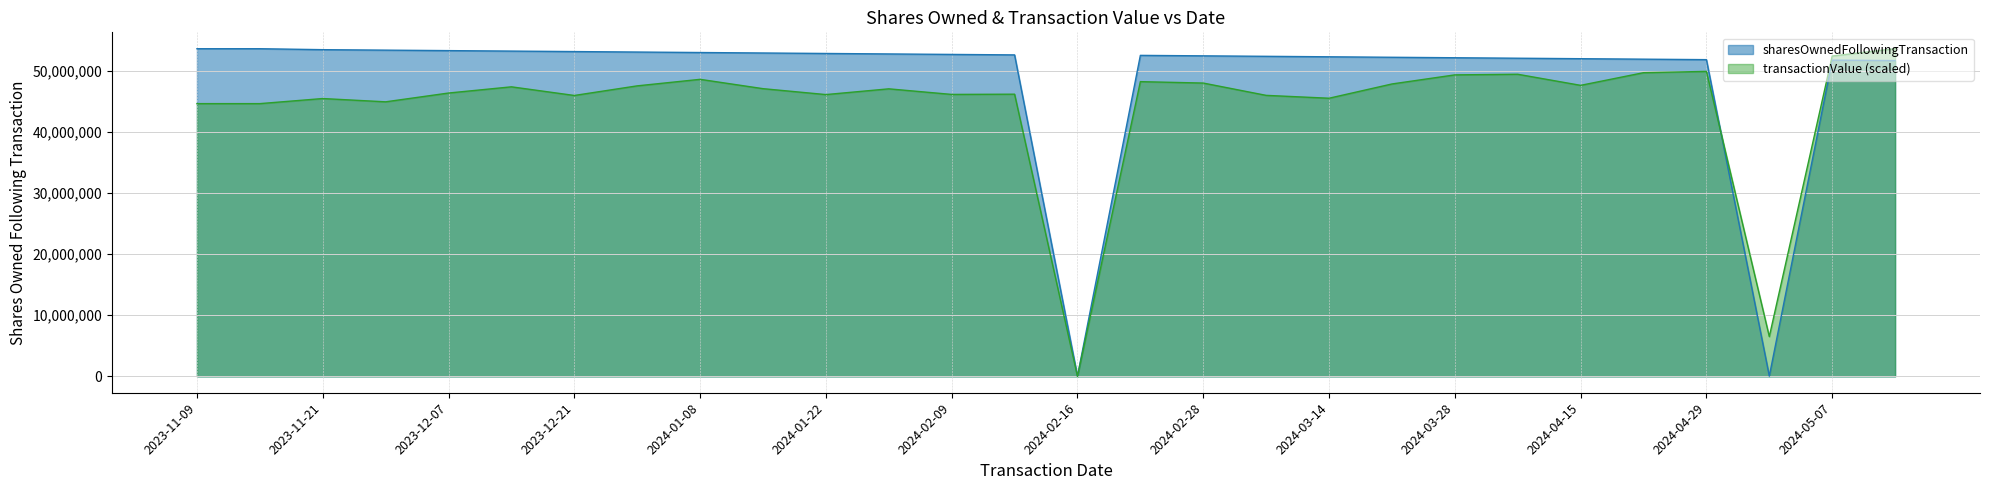

At 2024-03-07, list the series in order from smallest to largest.

transactionValue, sharesOwnedFollowingTransaction